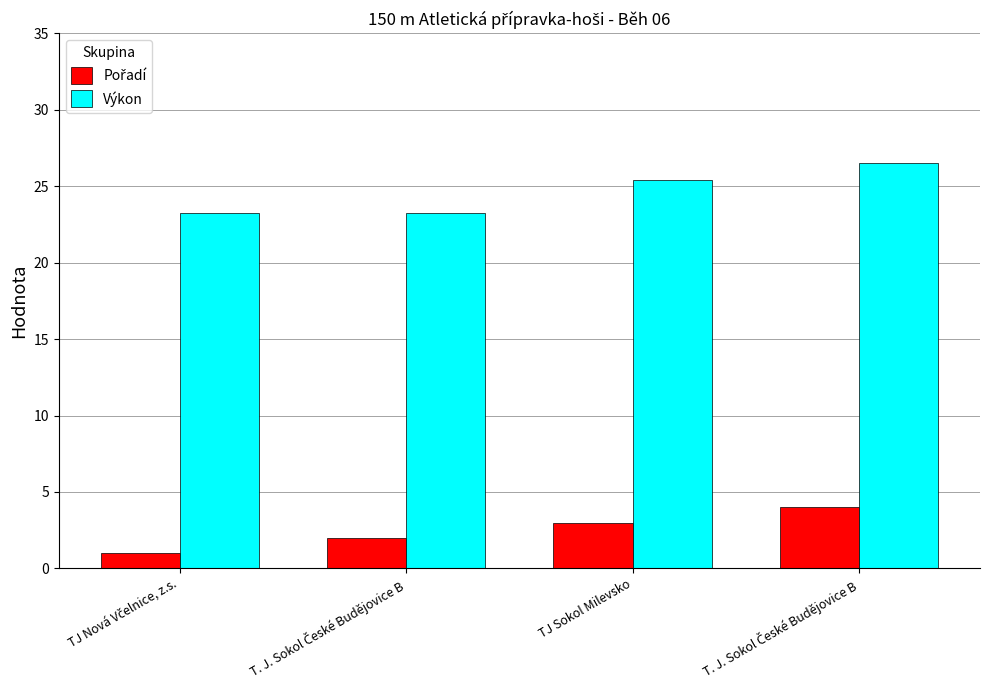

At which category is the sum across all series the highest?

T. J. Sokol České Budějovice B